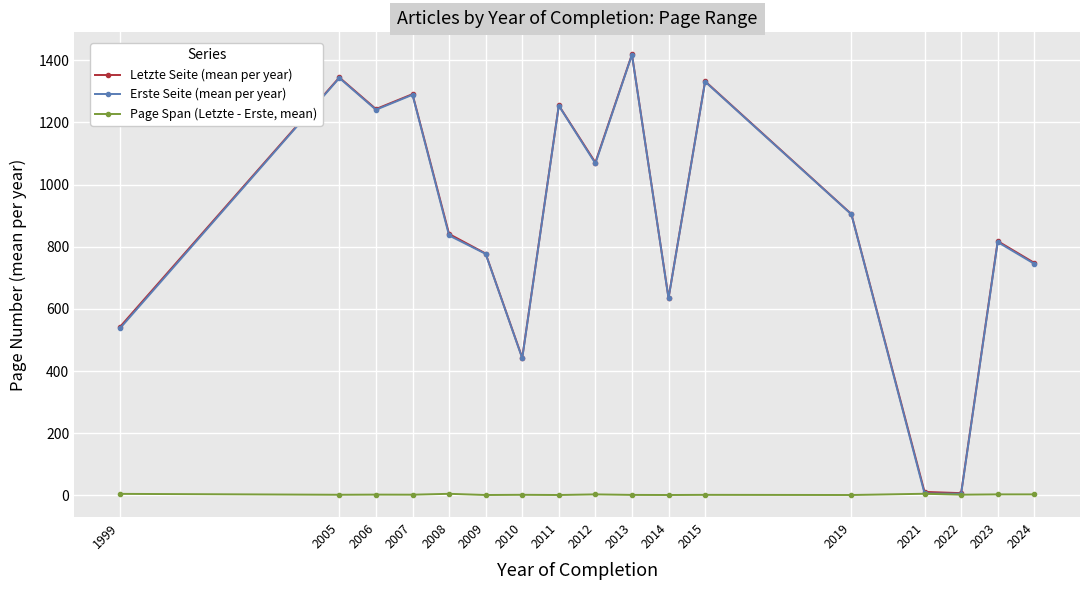

The Page Span (Letzte - Erste, mean) series shows 2.0 at 2022. True or false?

True